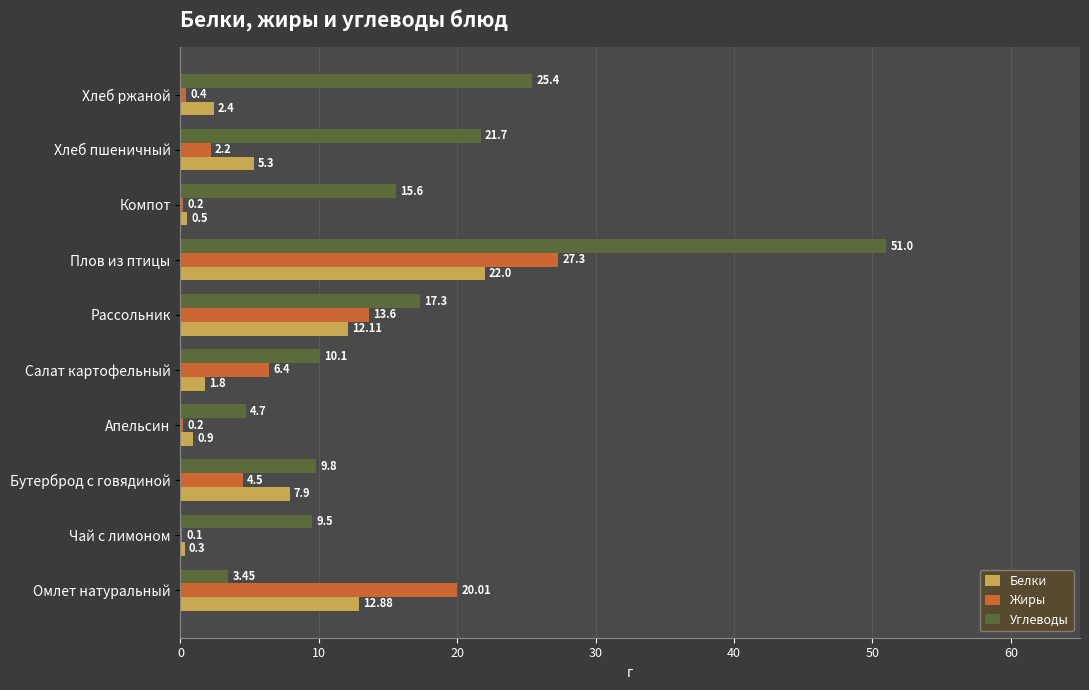

Between Чай с лимоном and Апельсин, which series saw the biggest shift?

Углеводы